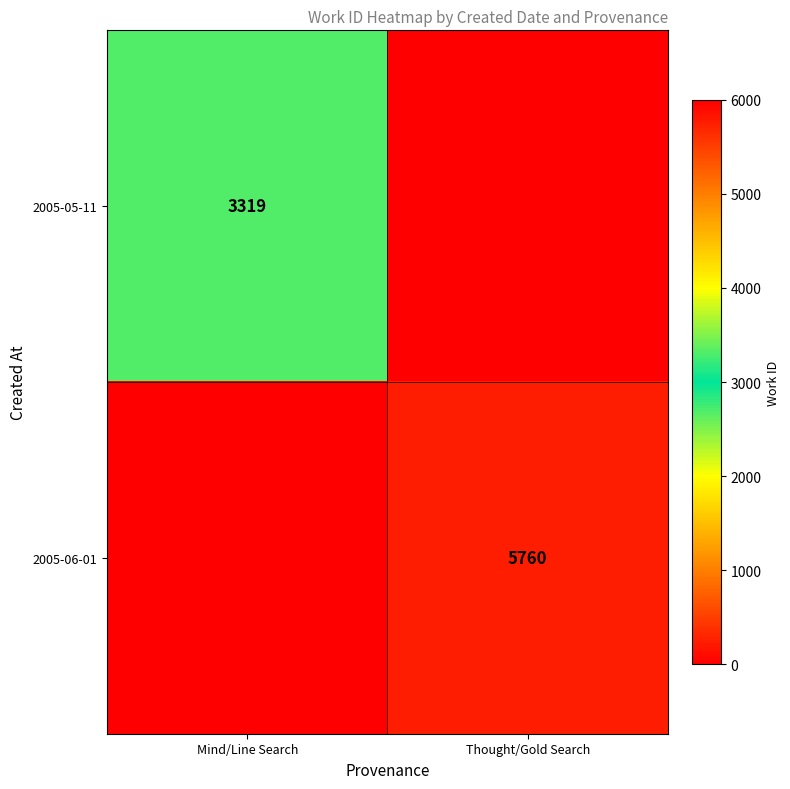

True or false: 2005-06-01 has a value of 10245 at Thought/Gold Search.

False